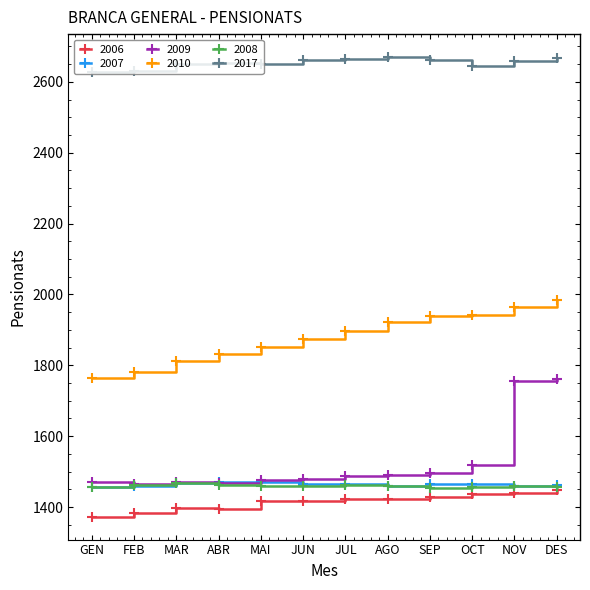

In 2009, how many points are lower than both neighbors (excluding endpoints)?

2